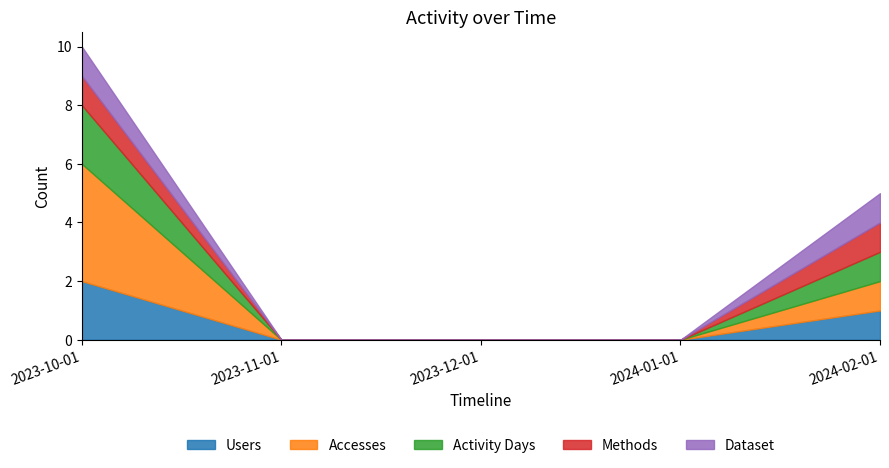

How many values in the Dataset series exceed 0?

2